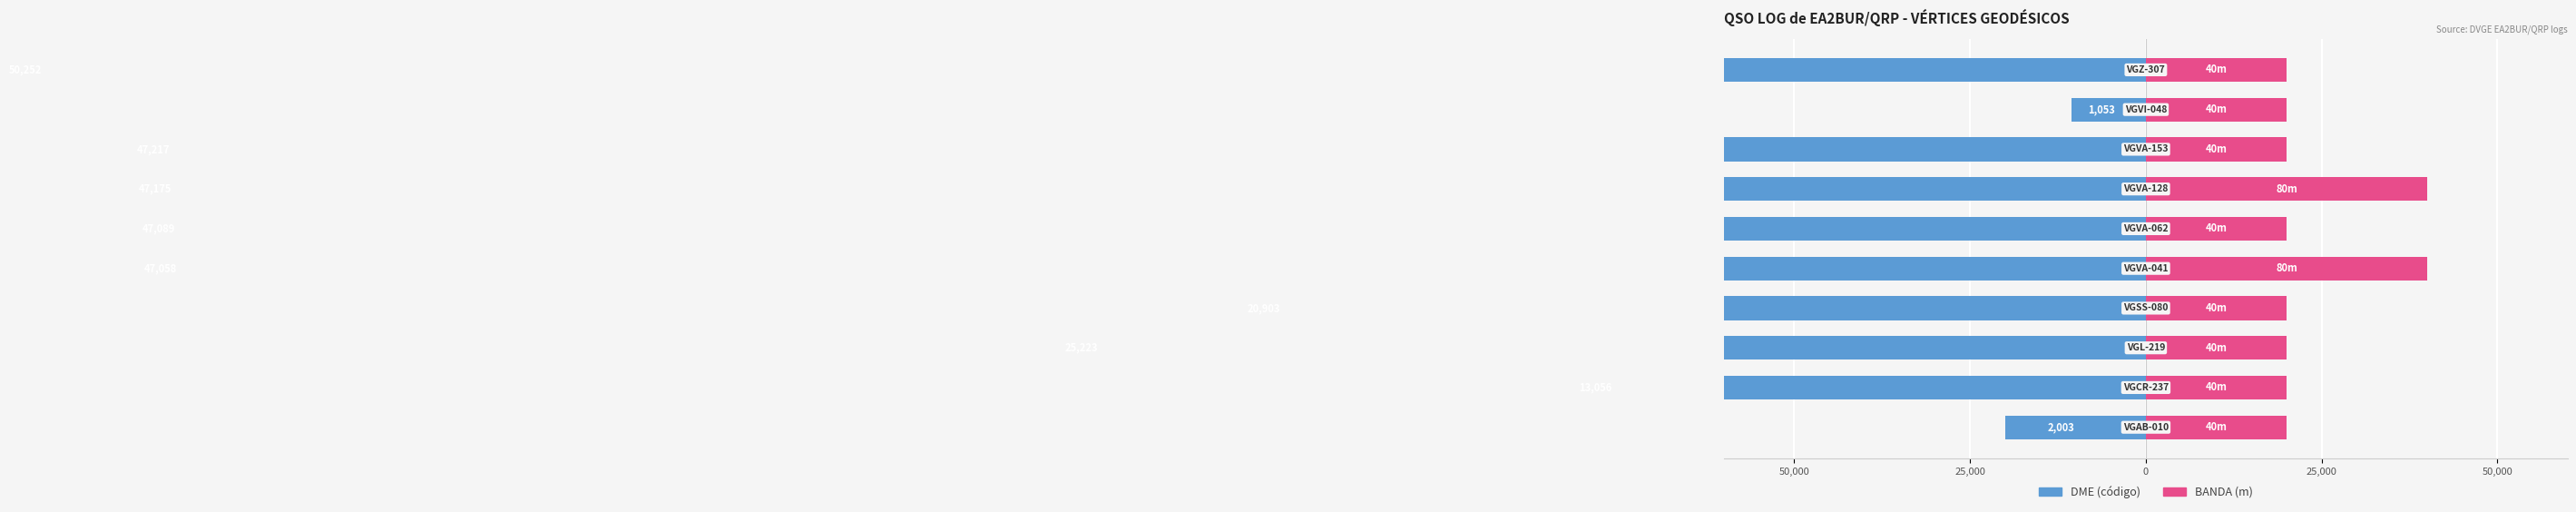

Rank the series by their average value, from highest to lowest.

BANDA (m), DME